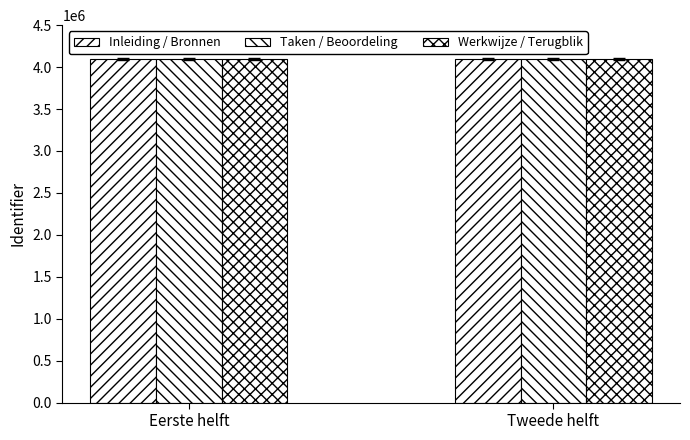

Where is Inleiding / Bronnen nearest to the value 4098294?

Eerste helft